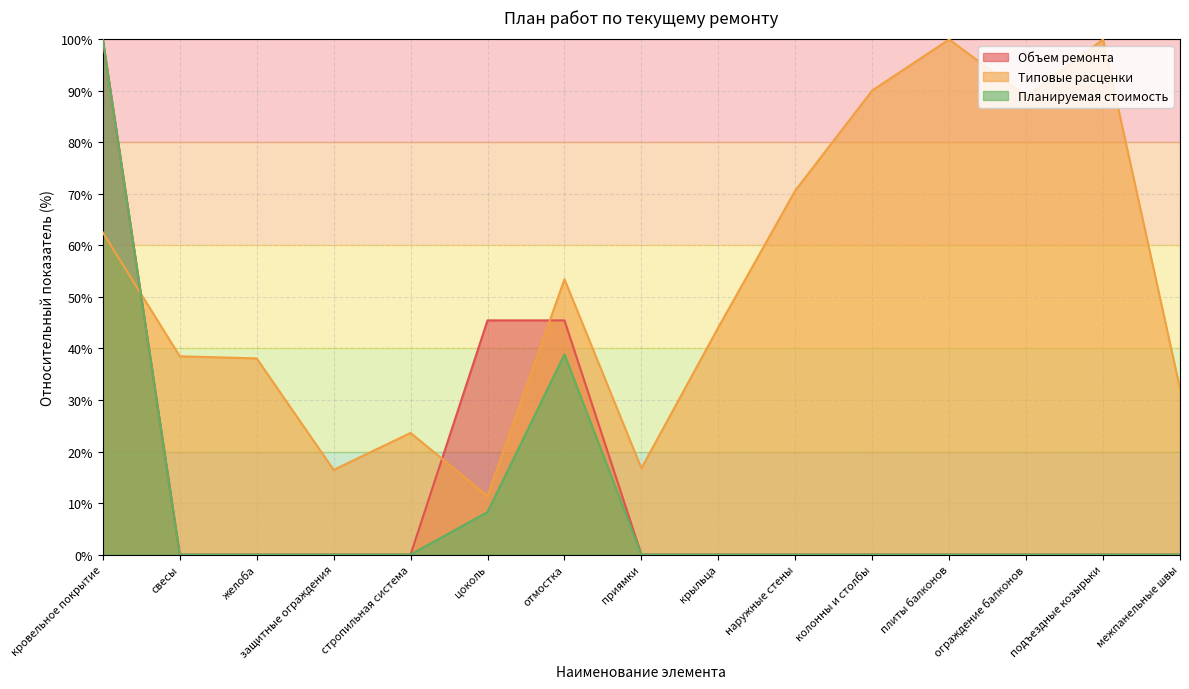

What is the spread (max minus min) of values at крыльца?

44.1